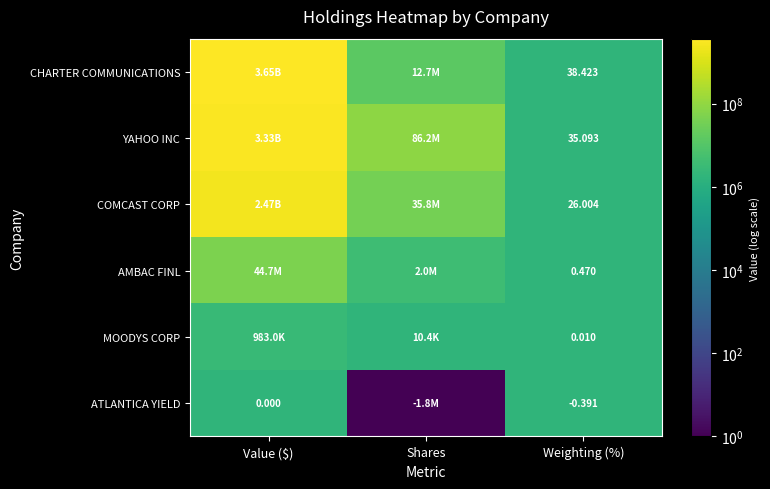

Which category has the lowest value in the YAHOO INC series?

Weighting (%)